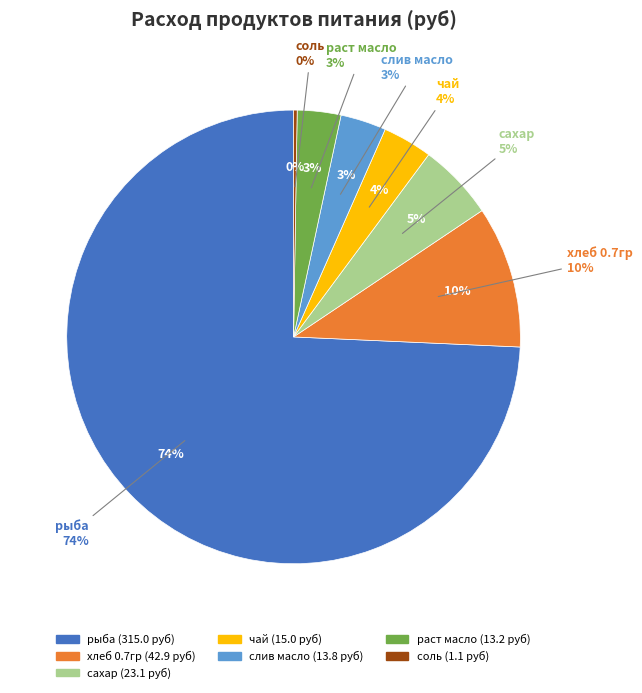

To the nearest percent, what is the difference between the largest and smallest slice percentages?

74%